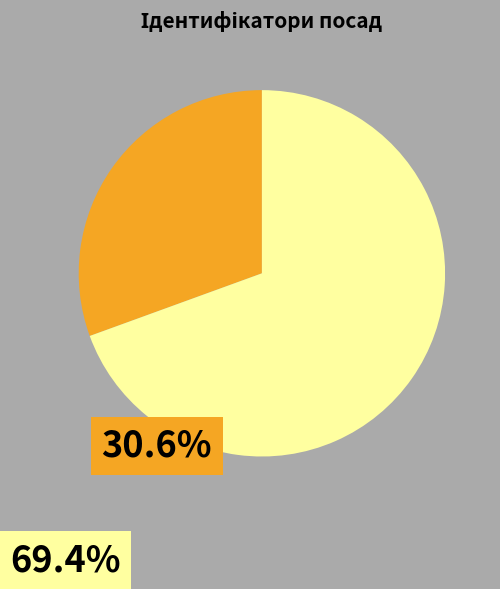

How many slices are in this pie chart?

2